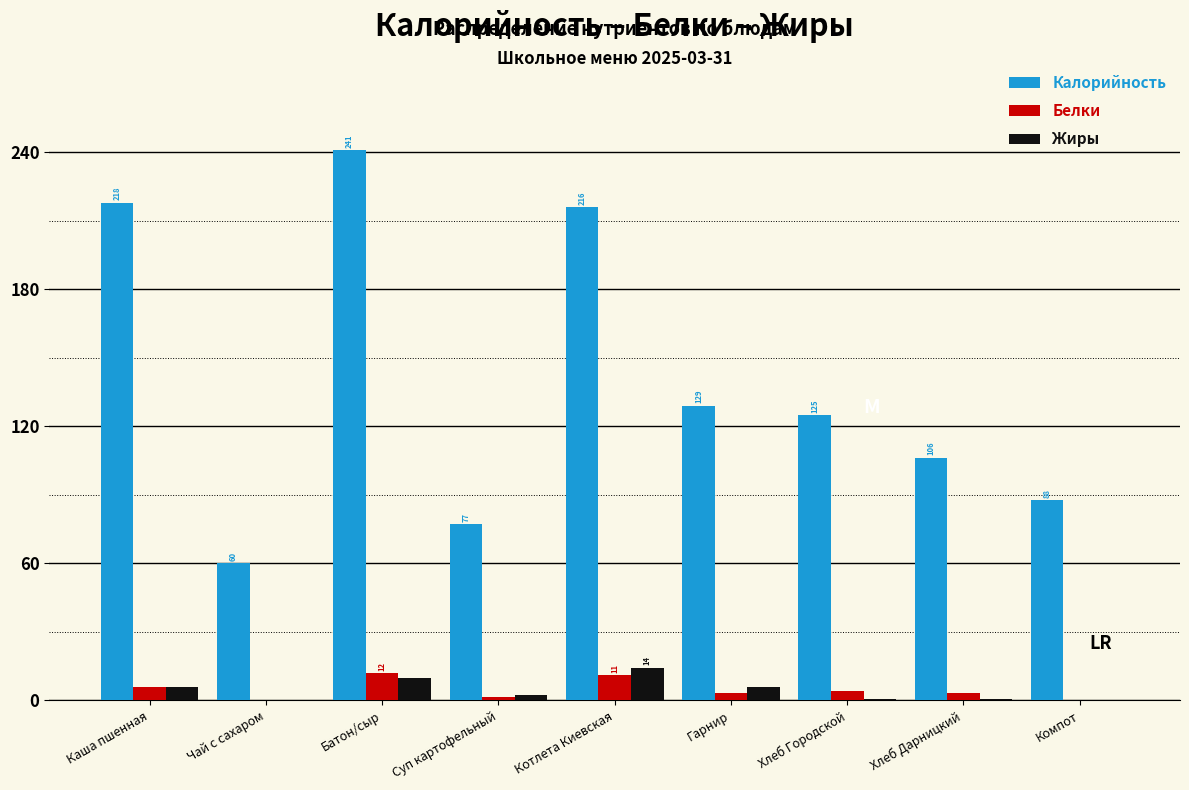

The value of Калорийность at Гарнир is 129.1. True or false?

True